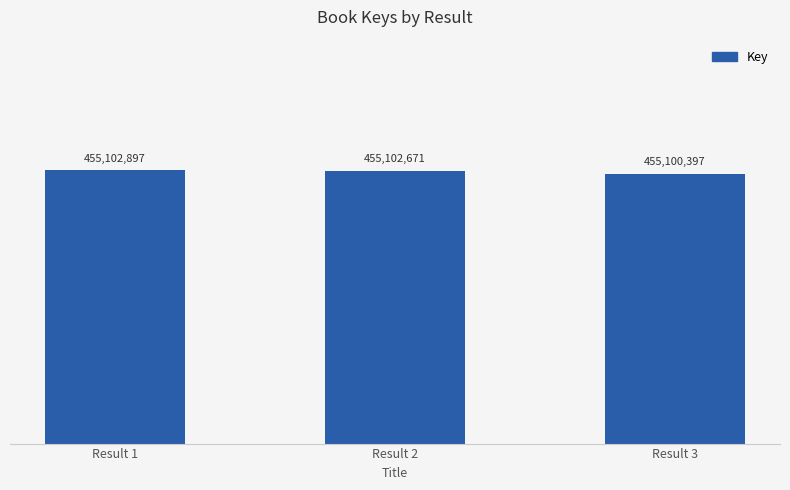

Rank the categories by value from highest to lowest.

Result 1, Result 2, Result 3